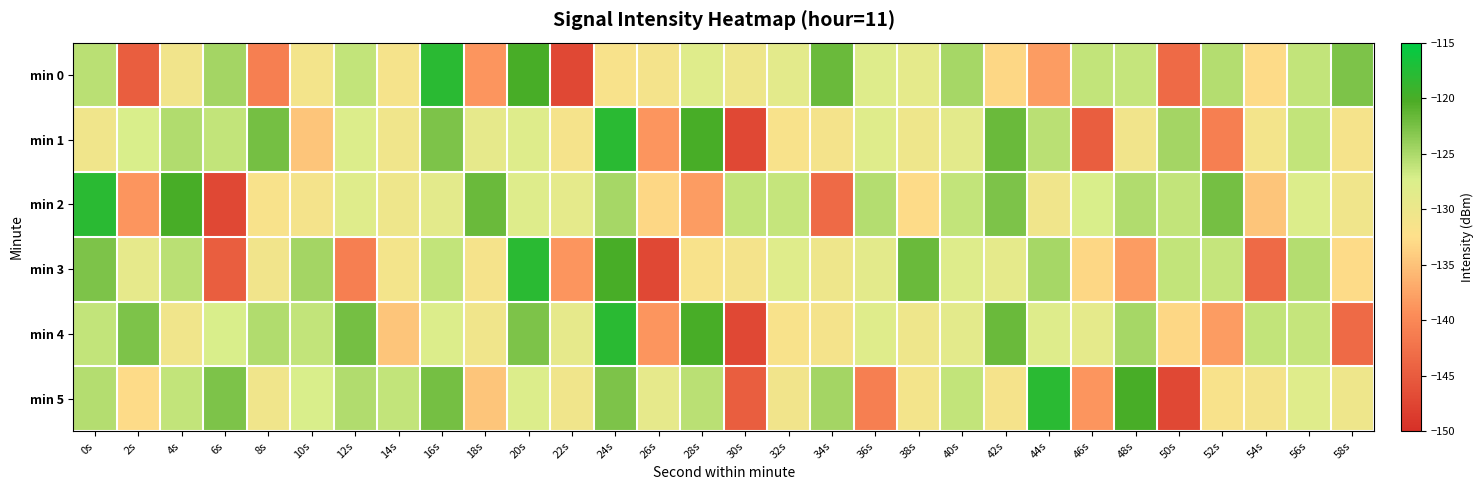

At 52s, list the series in order from largest to smallest.

min 2, min 0, min 3, min 5, min 4, min 1